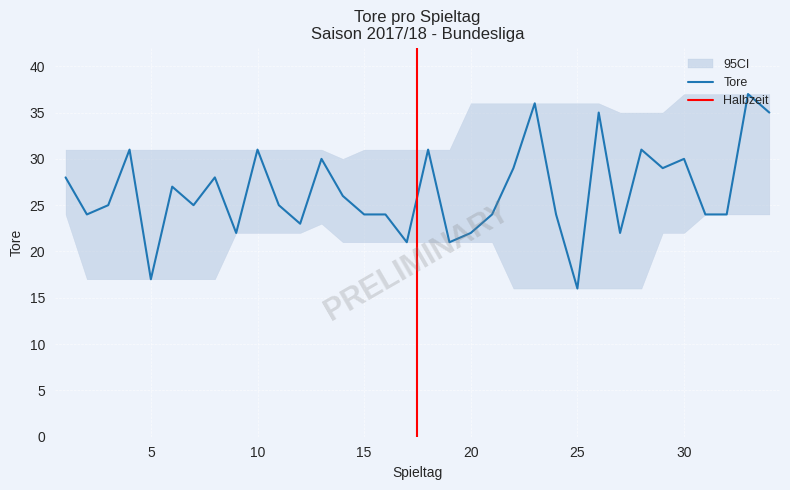

What is the value of the 27th point from the left?

22